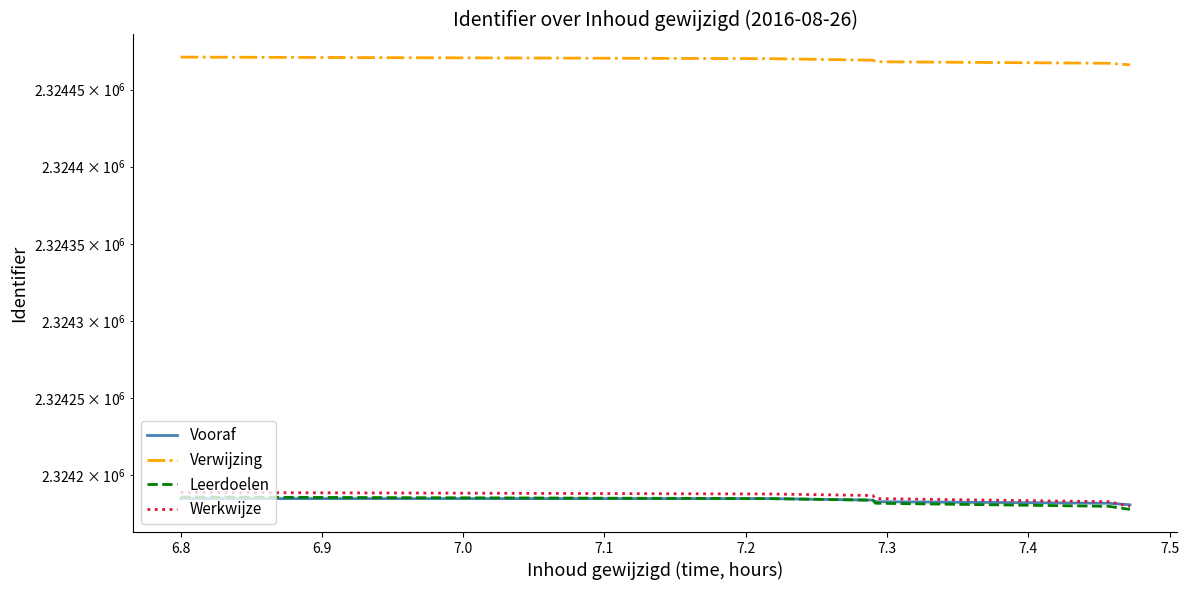

True or false: Werkwijze and Verwijzing cross at least once.

False